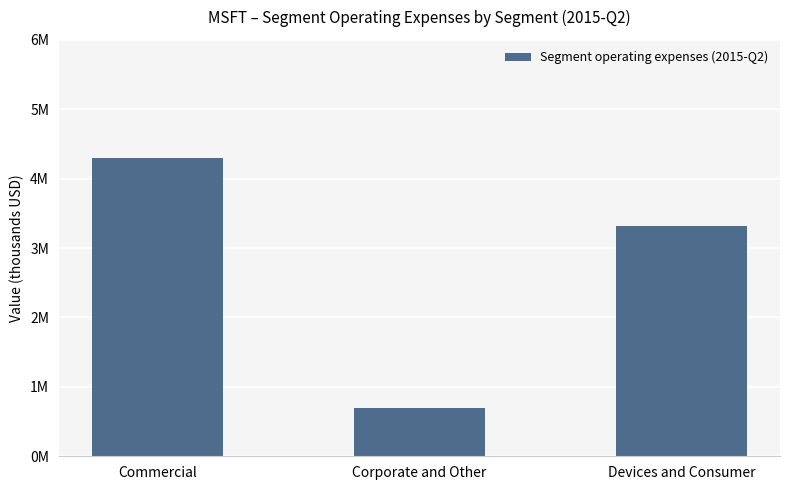

Does the chart contain any negative values?

No